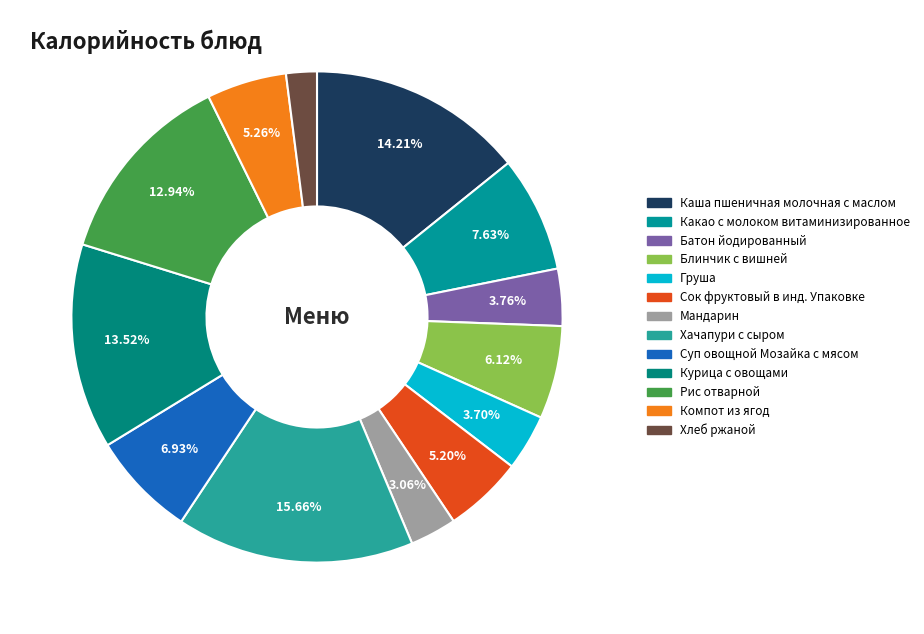

Is there a majority slice in this chart?

No